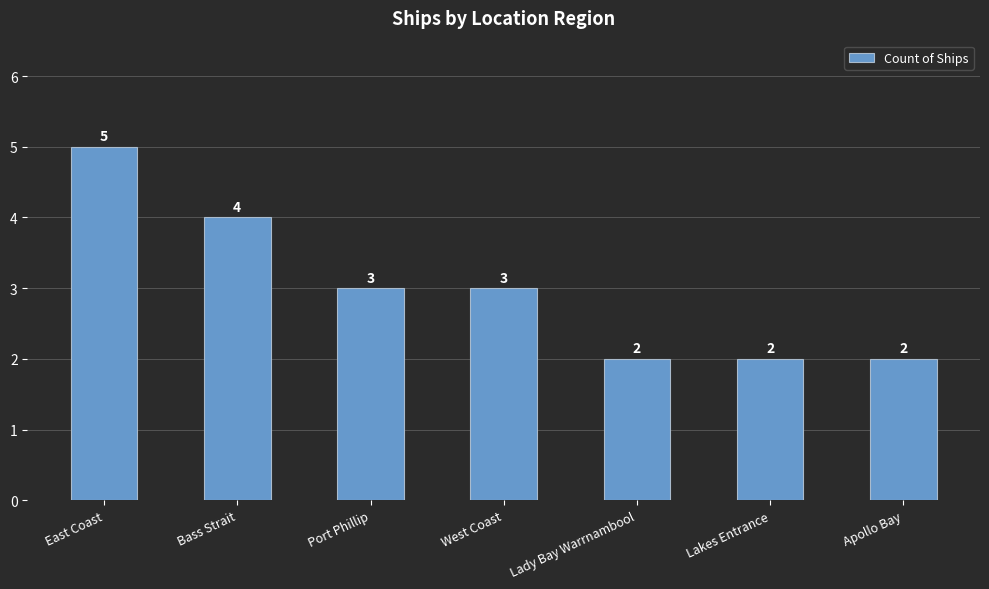

What is the difference between the maximum and second lowest values?

3